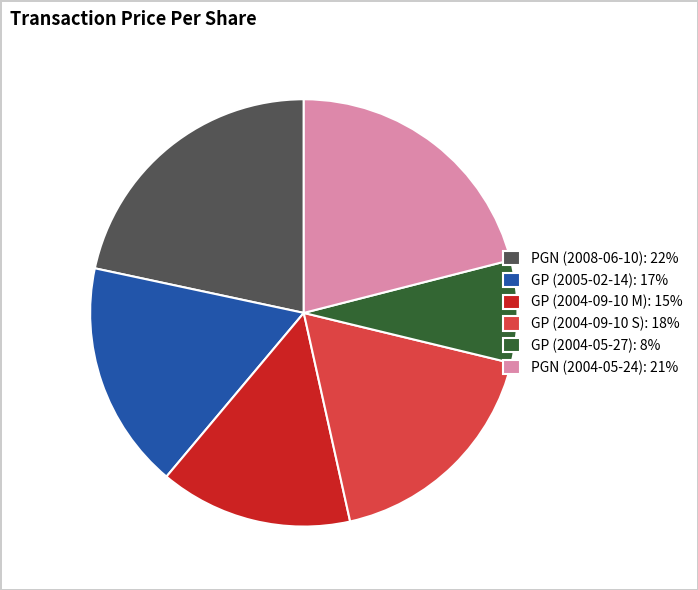

Does any single category account for the majority?

No